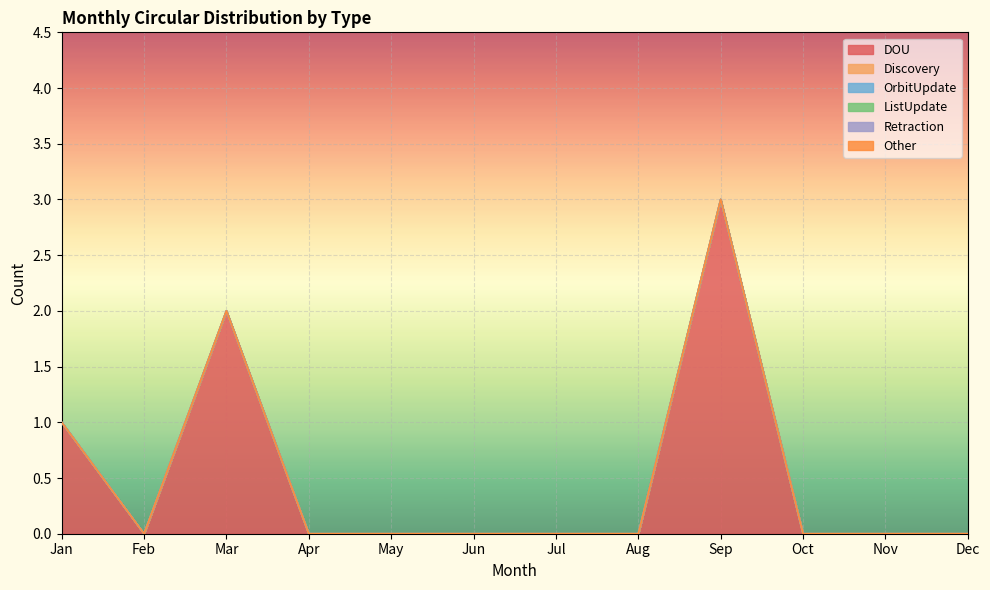

True or false: ListUpdate has more than 2 points higher than both neighbors.

False